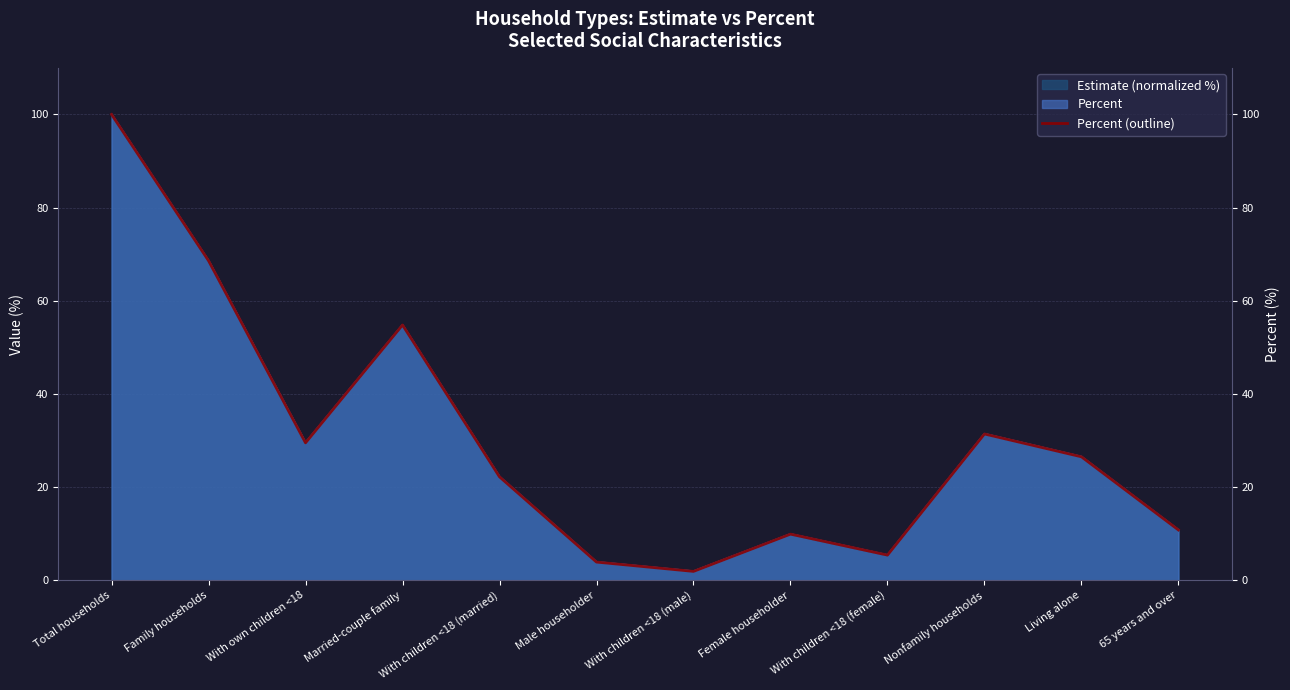

Reading left to right, extract all data points from this chart.

Total households=100.0	Family households=68.6	With own children <18=29.5	Married-couple family=54.8	With children <18 (married)=22.2	Male householder=3.9	With children <18 (male)=1.9	Female householder=9.9	With children <18 (female)=5.4	Nonfamily households=31.4	Living alone=26.5	65 years and over=10.8